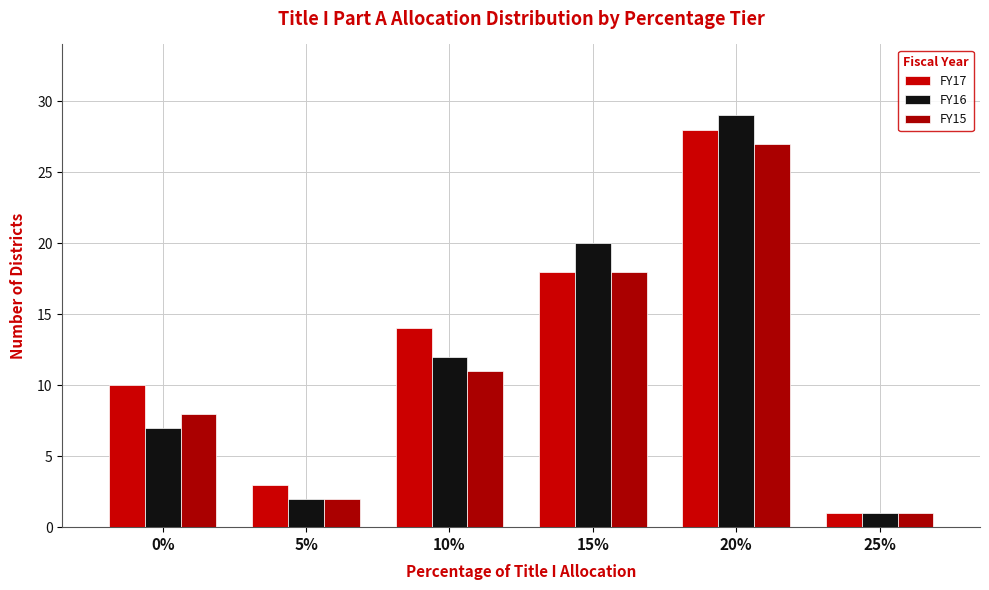

What is the minimum value for FY16?

1